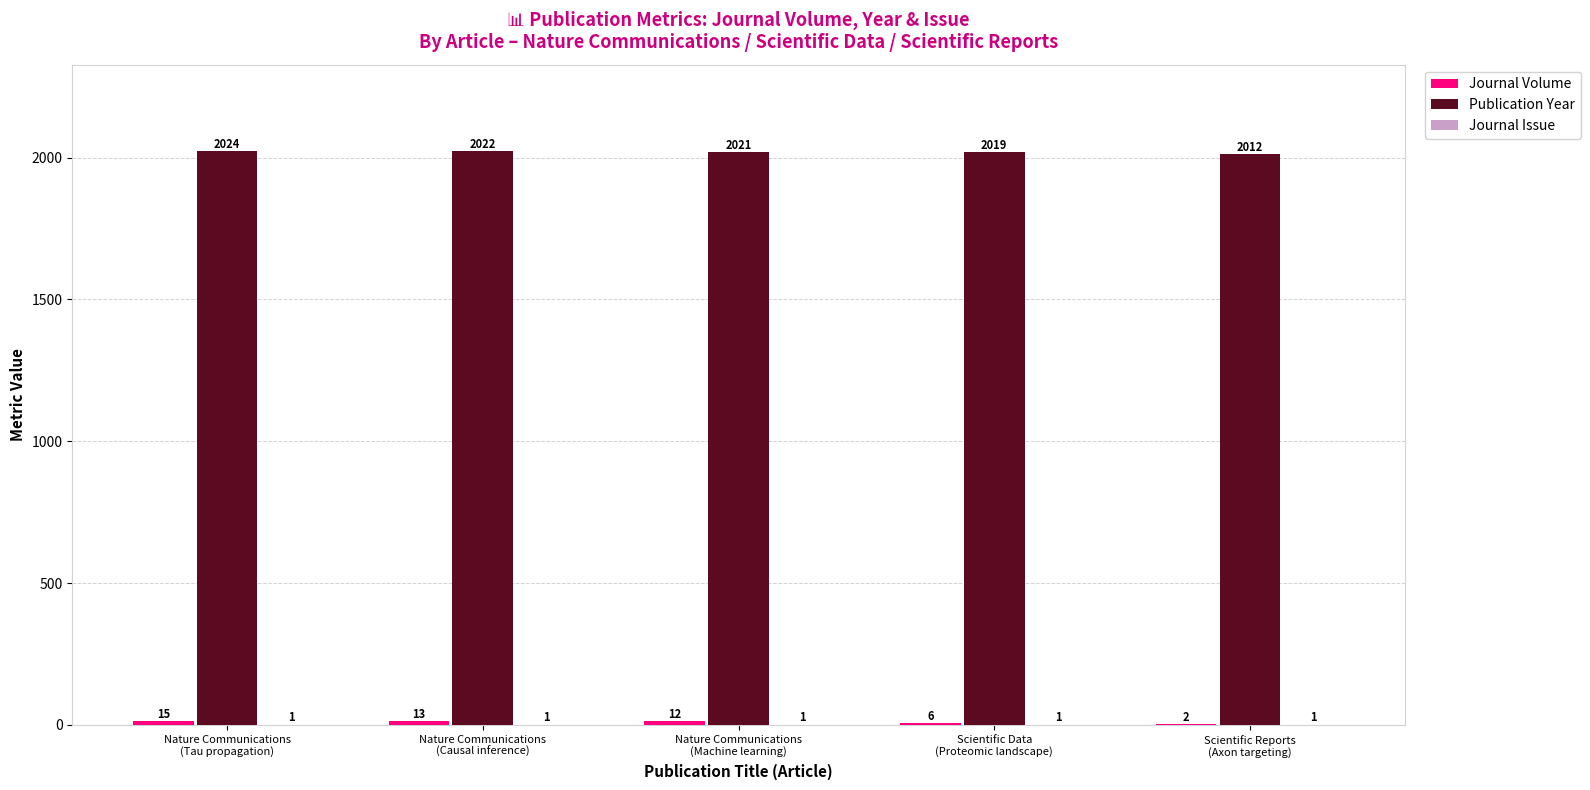

What is the sum of all Publication Year values?

10098